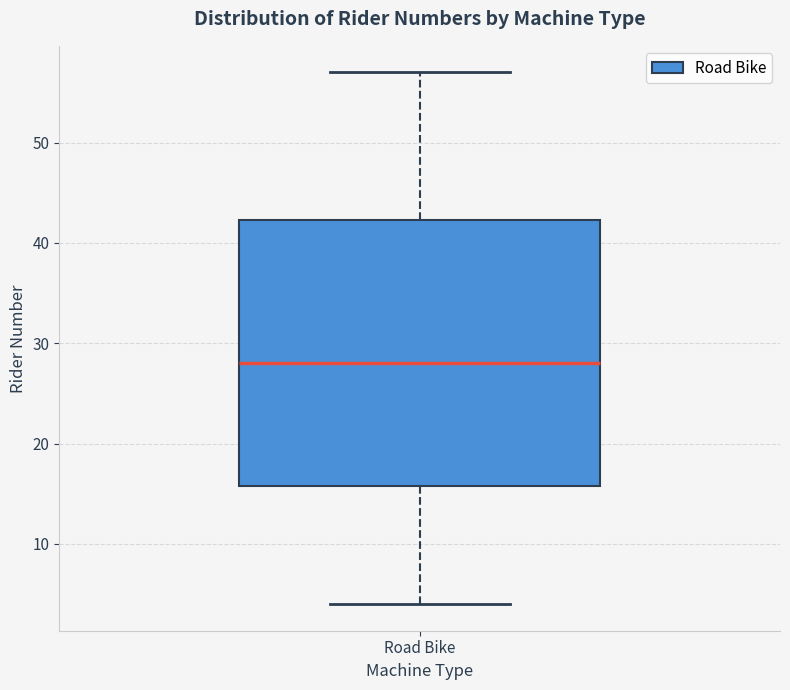

Read this box plot against the y-axis: the position of the median line, the range covered by the box, and the ends of both whiskers. The values are not printed on the chart, so give them approximately, as read against the axis.

median 28, box 16 to 42, whiskers 4 to 57